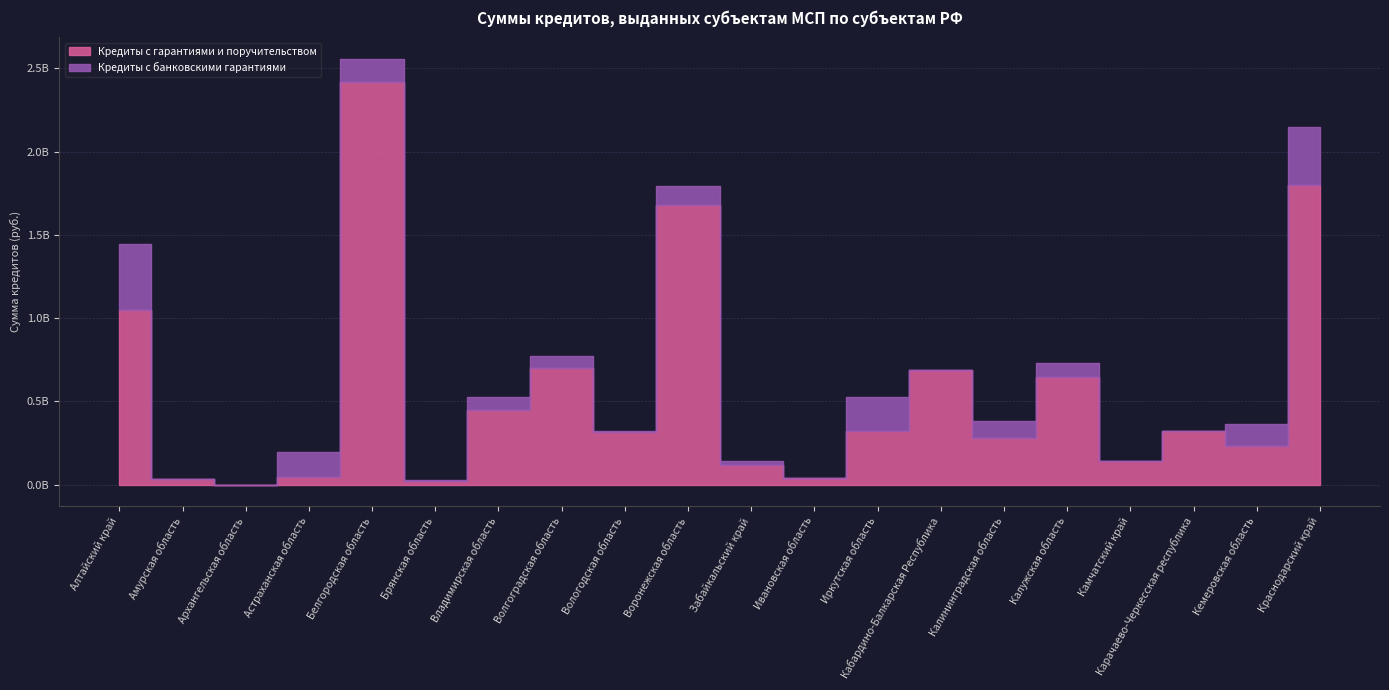

Where is Кредиты с гарантиями и поручительством nearest to the value 1210307875?

Алтайский край